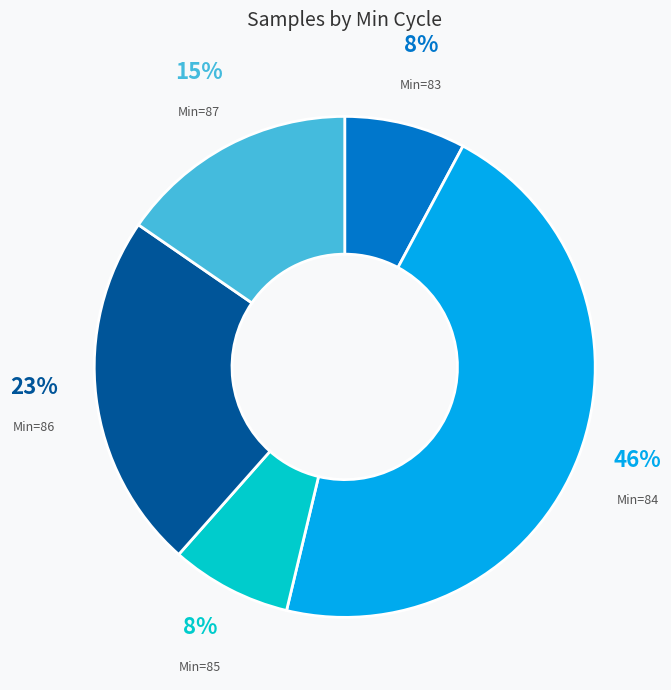

How many segments does this pie chart have?

5